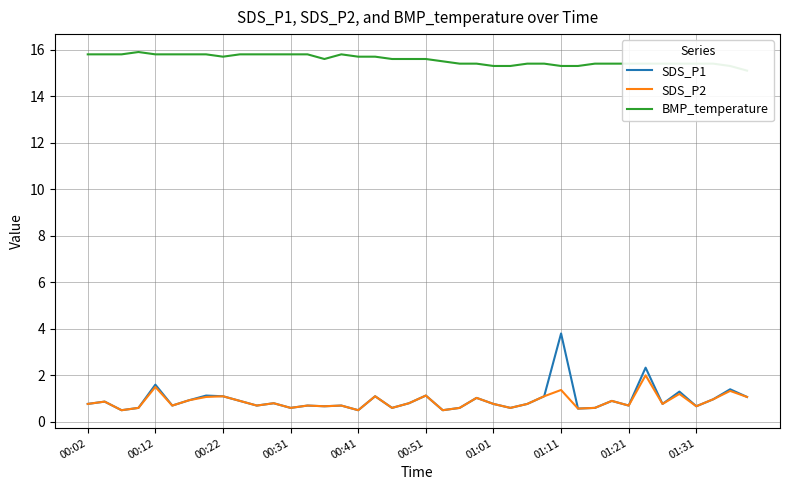

What is the lowest value of the SDS_P2 series?

0.5